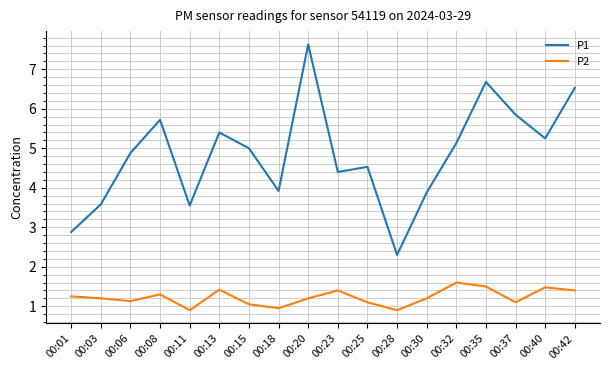

At how many categories does at least one series exceed 6?

3